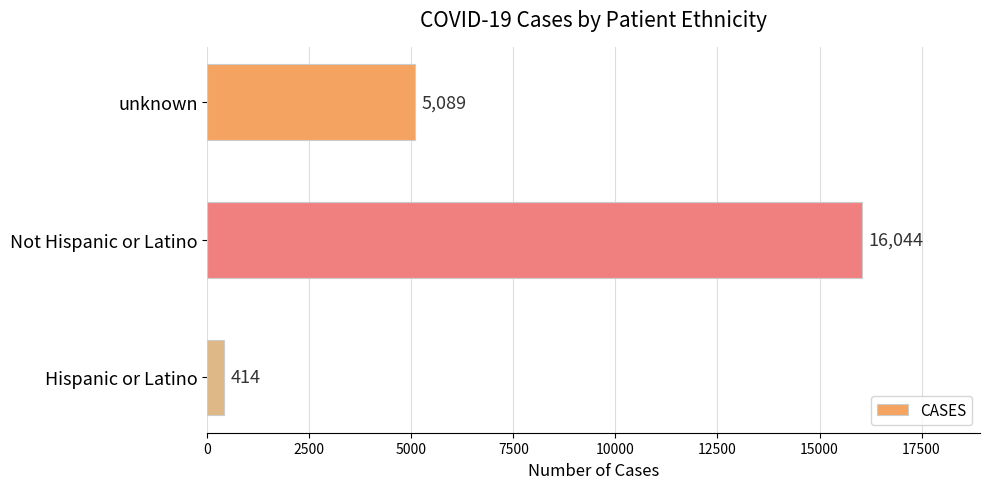

Which category has the highest value across all series?

Not Hispanic or Latino